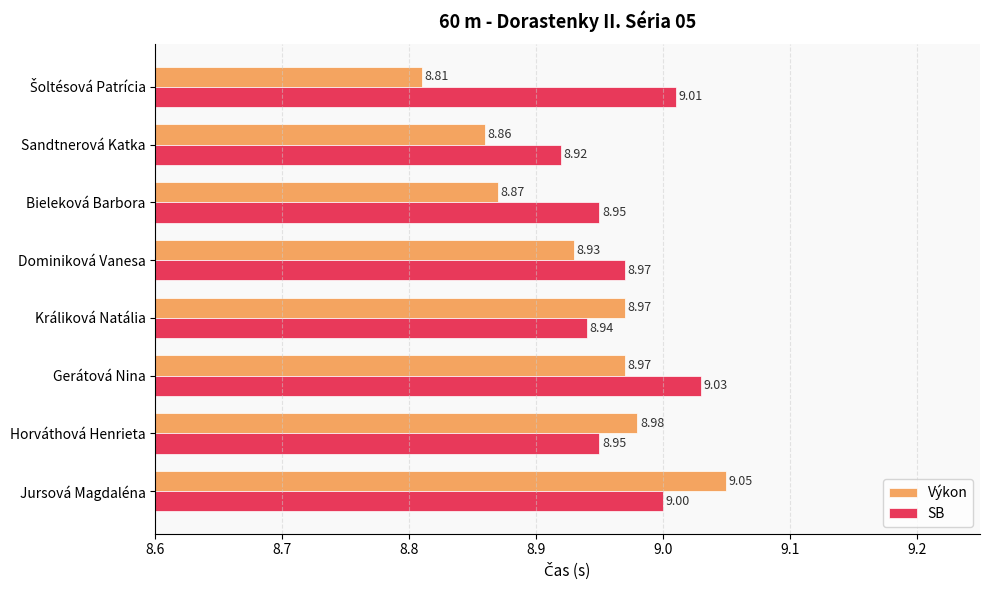

Which category has the highest value in the Výkon series?

Jursová Magdaléna